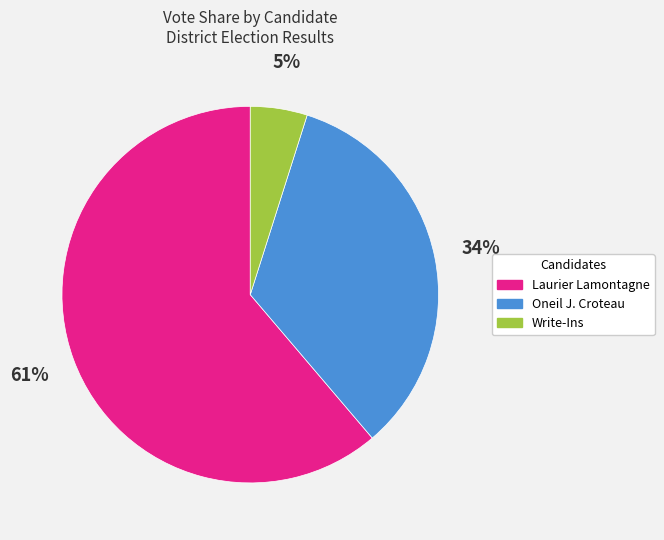

True or false: Write-Ins accounts for 5% of the total.

True